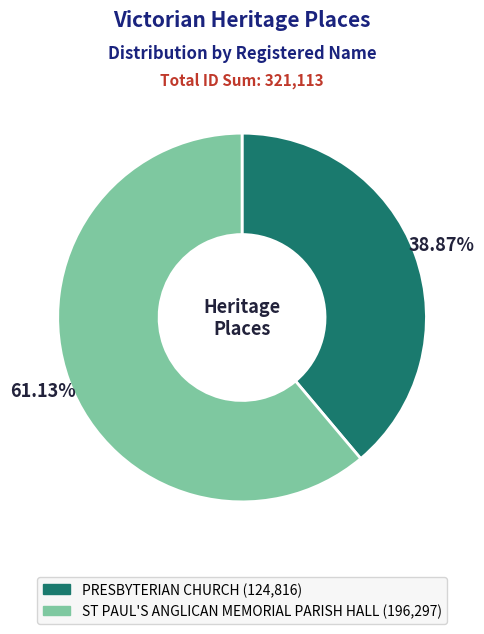

What is the total percentage of ST PAUL'S ANGLICAN MEMORIAL PARISH HALL and PRESBYTERIAN CHURCH?

100.0%